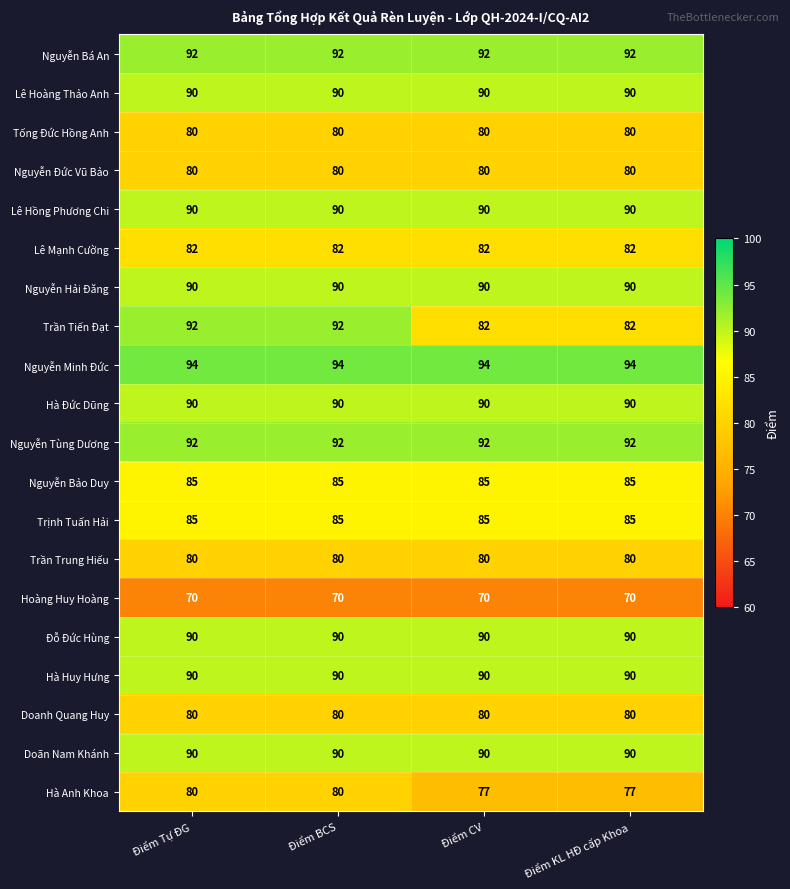

Which series has the largest total across all categories?

Nguyễn Minh Đức